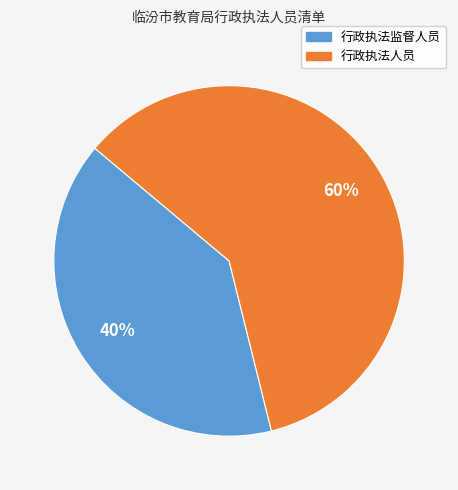

True or false: 行政执法监督人员 accounts for 31% of the total.

False